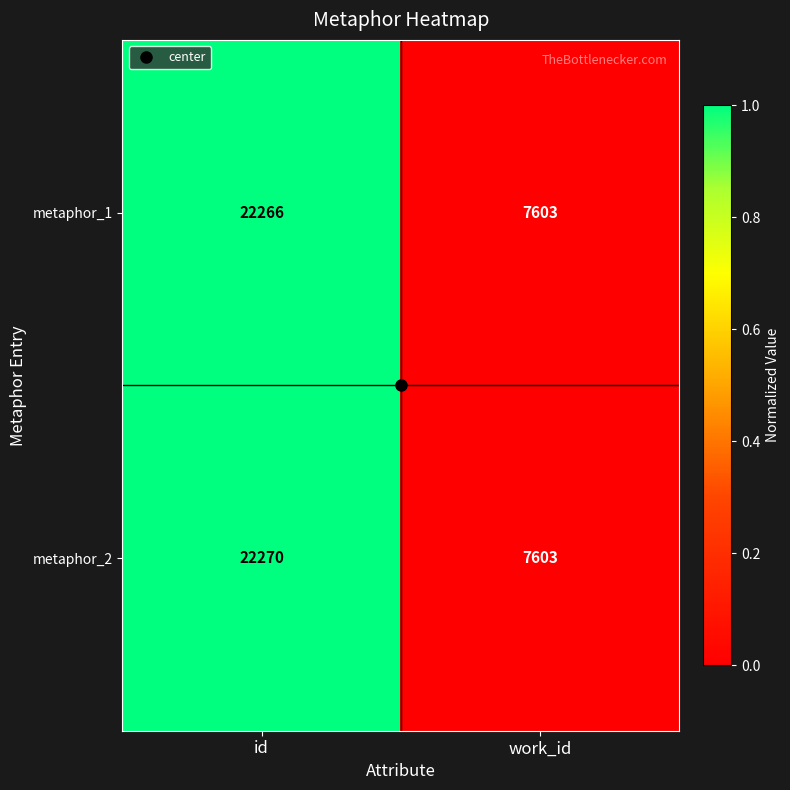

Is the value of metaphor_2 at work_id greater than the value of metaphor_1 at id?

No